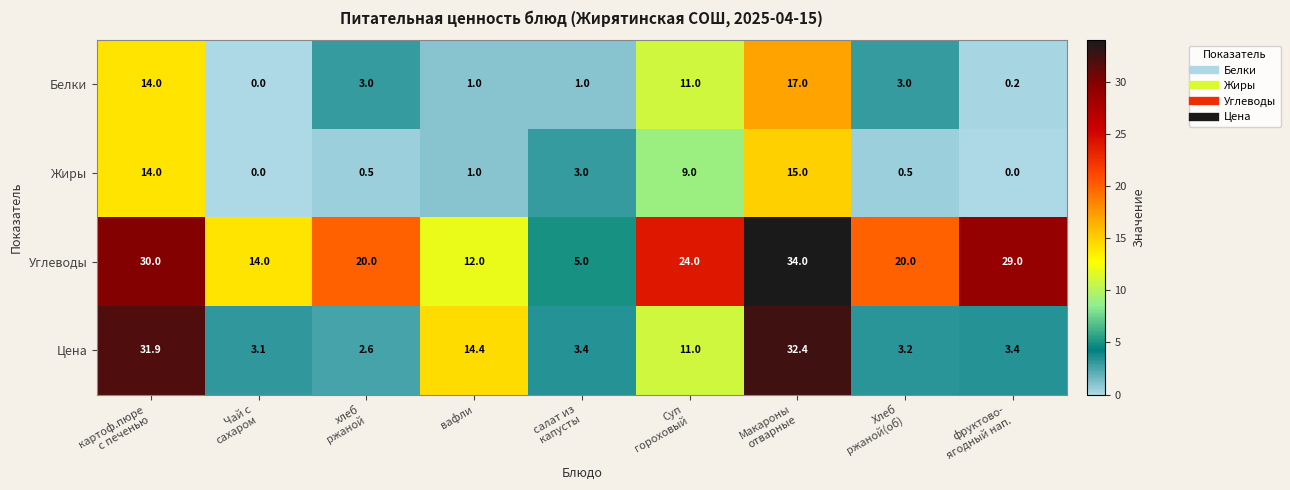

Read the Жиры value at вафли.

1.0